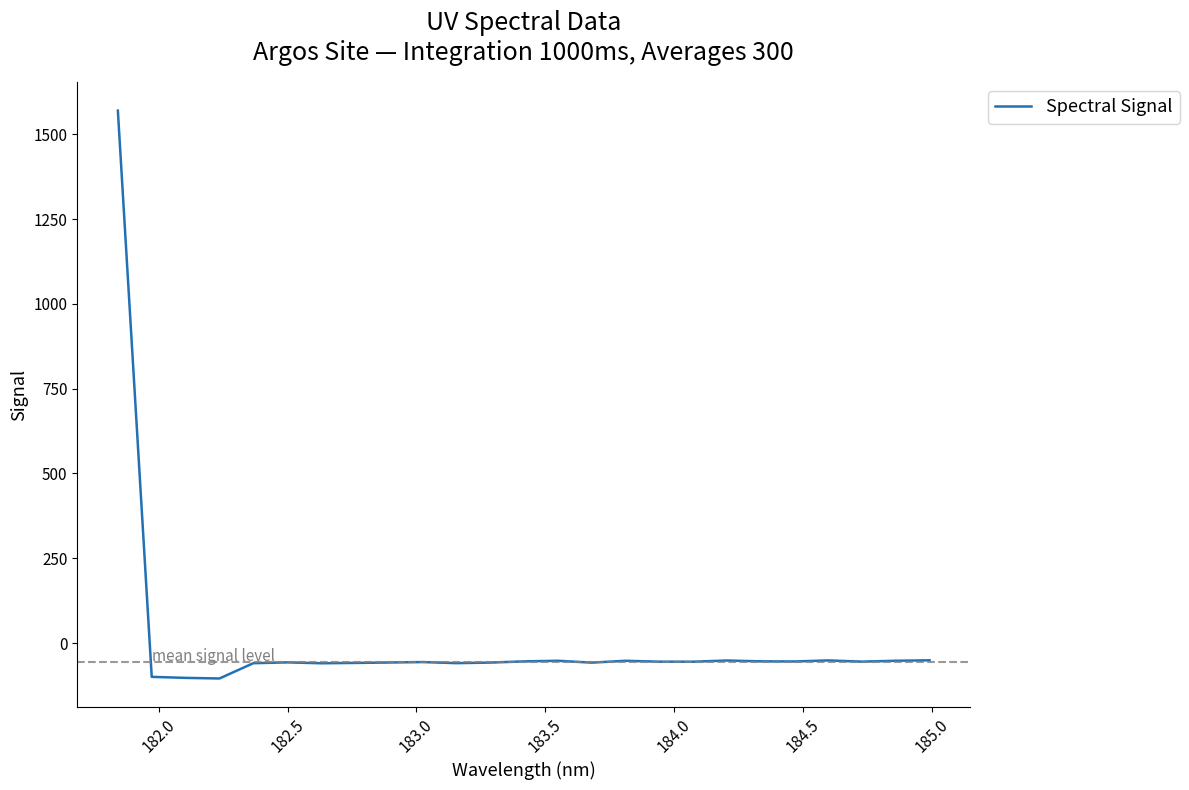

What is the difference between the maximum and minimum values?

1674.4